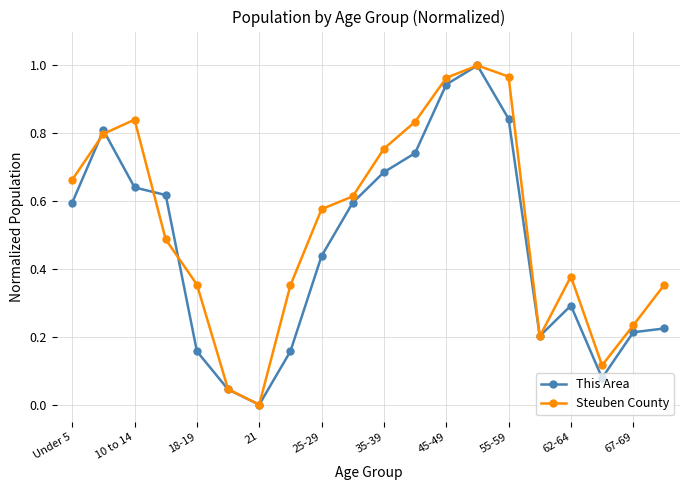

Which series has the largest total across all categories?

Steuben County